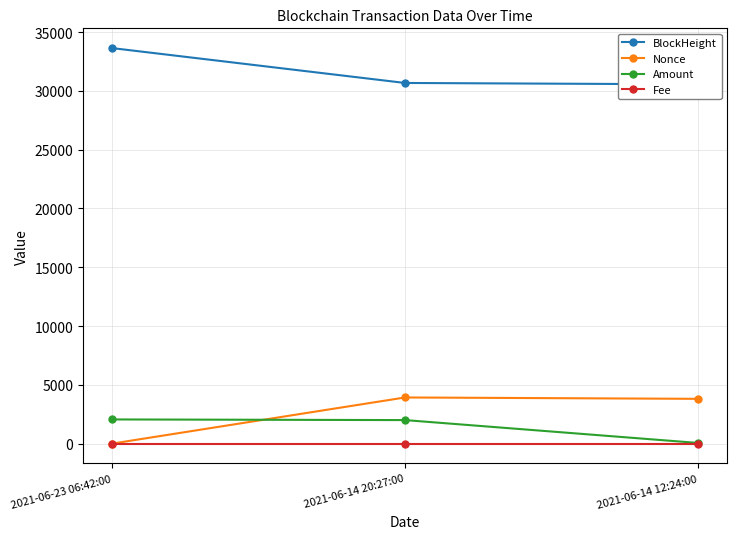

What position from the right is 2021-06-14 12:24:00?

1